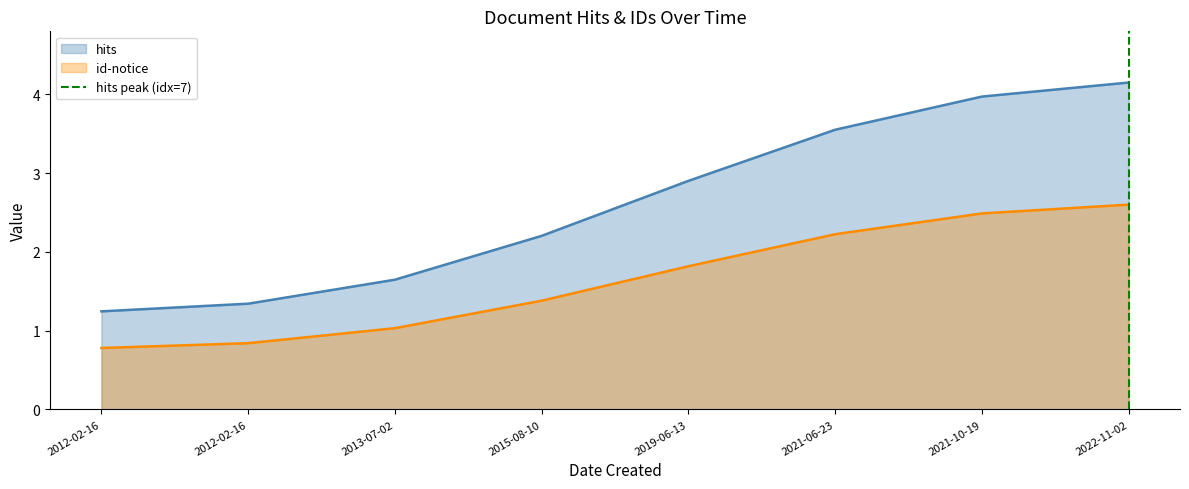

Count the values in the range 0 to 1.

2